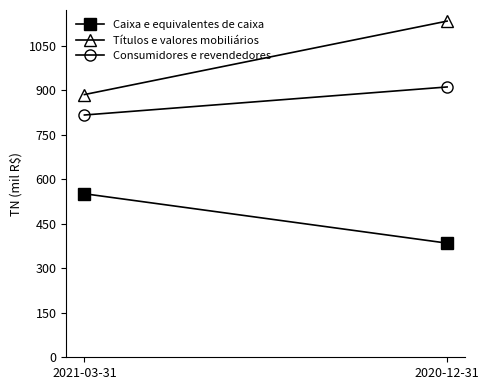

What is the sum of all Títulos e valores mobiliários values?

2017.1